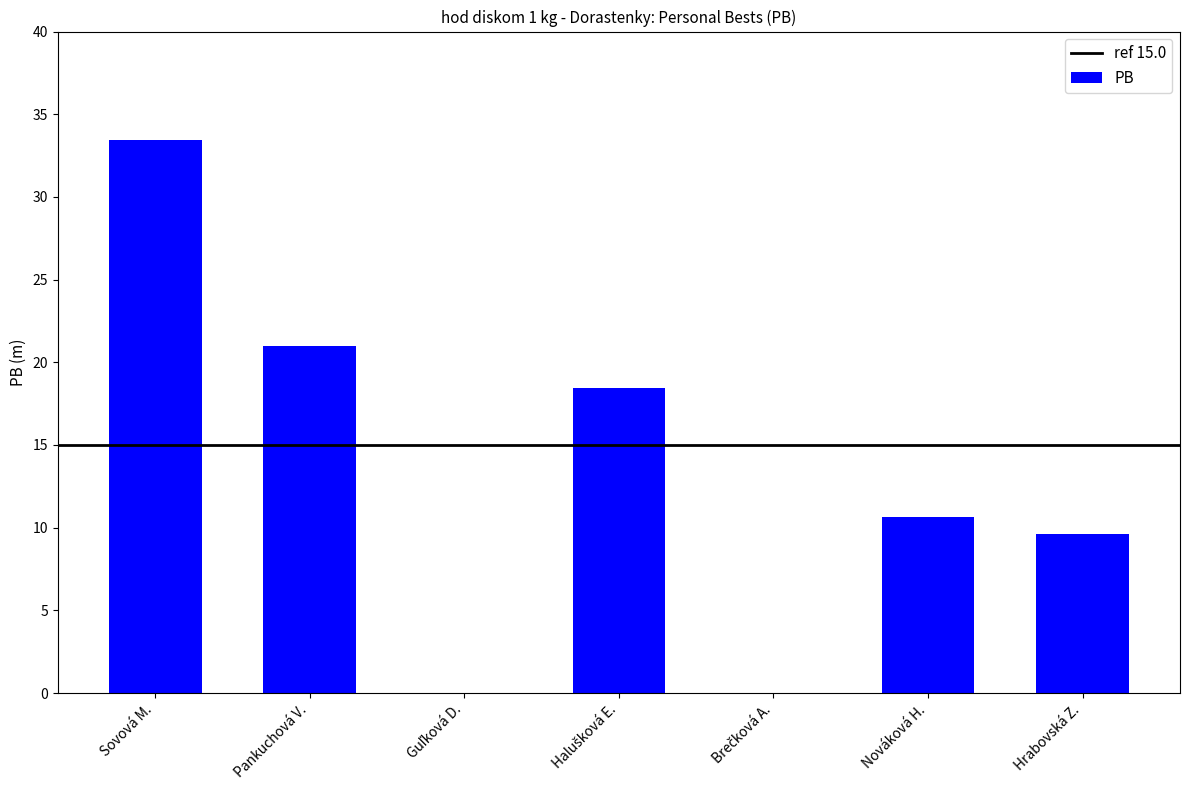

What is the change in value from Sovová M. to Nováková H.?

-22.8